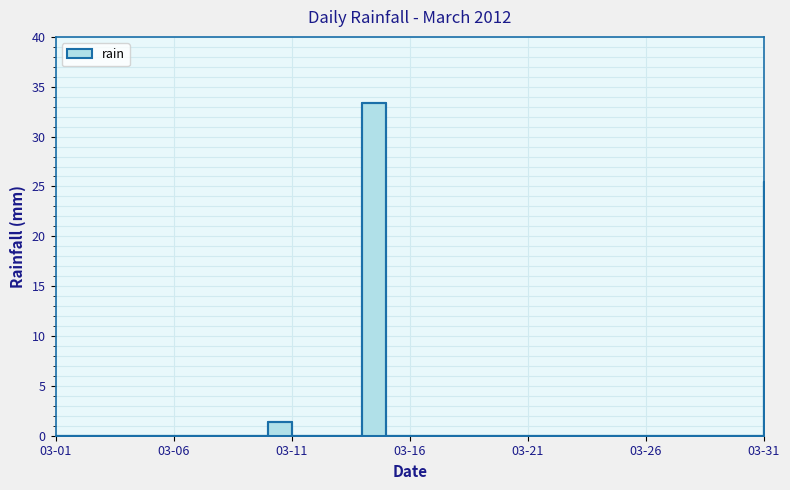

True or false: there are more than 0 points higher than both neighbors.

True